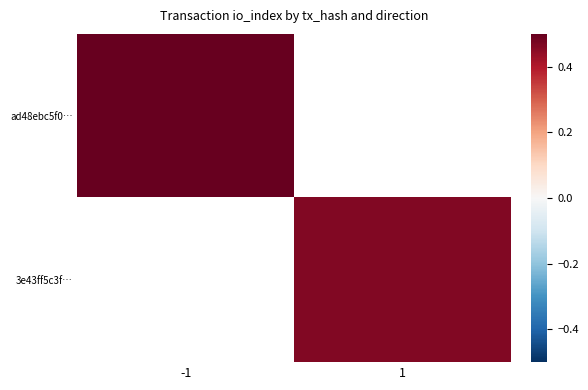

Is it true that ad48ebc5f0… equals 0.2 at -1?

False